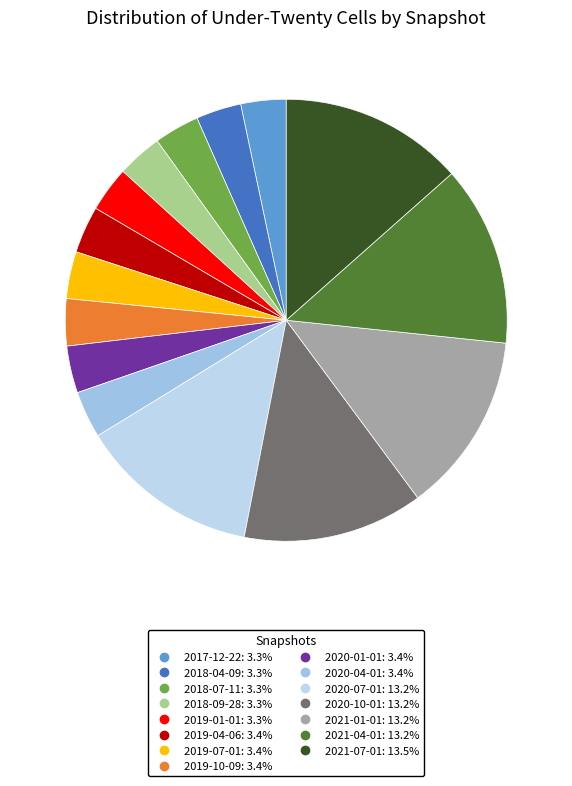

How many segments does this pie chart have?

15